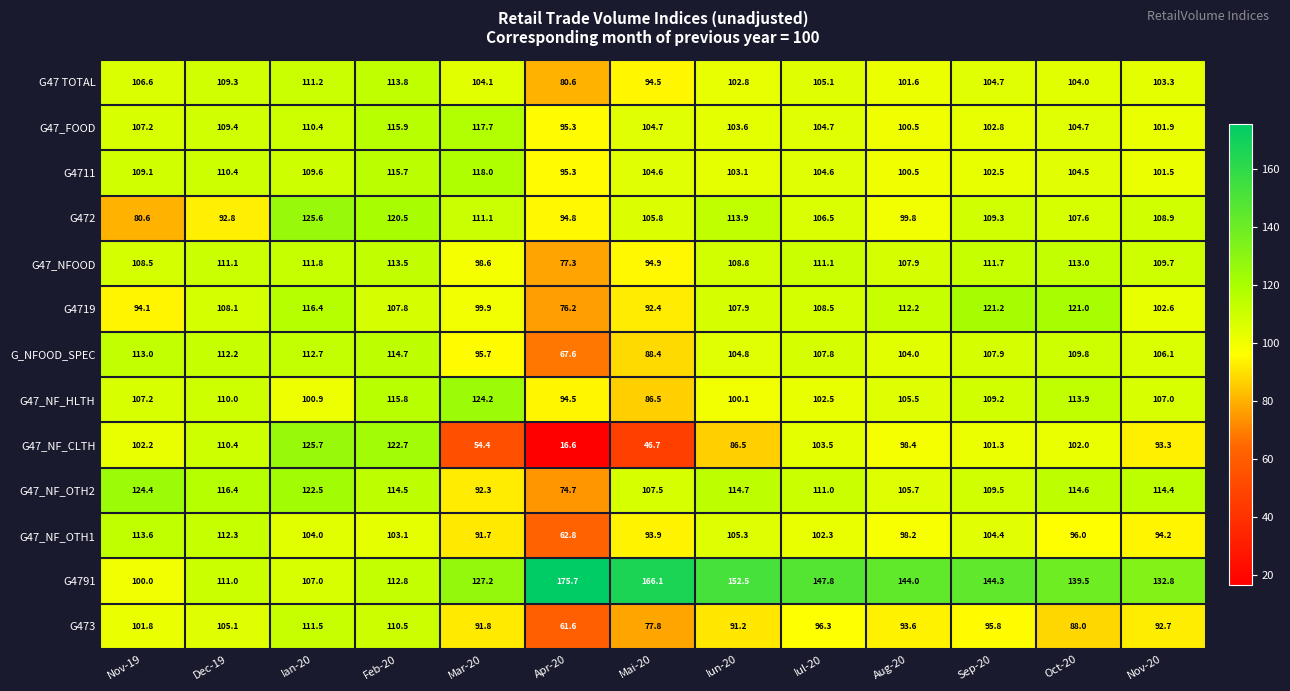

Rank the series at Ian-20 from lowest to highest value.

G47_NF_HLTH, G47_NF_OTH1, G4791, G4711, G47_FOOD, G47 TOTAL, G473, G47_NFOOD, G_NFOOD_SPEC, G4719, G47_NF_OTH2, G472, G47_NF_CLTH